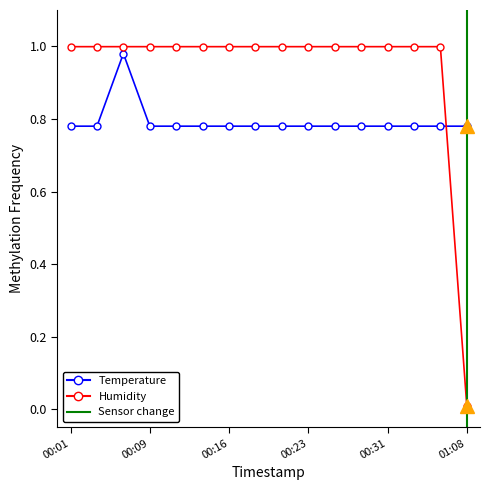

Read the humidity value at 00:36.

1.0